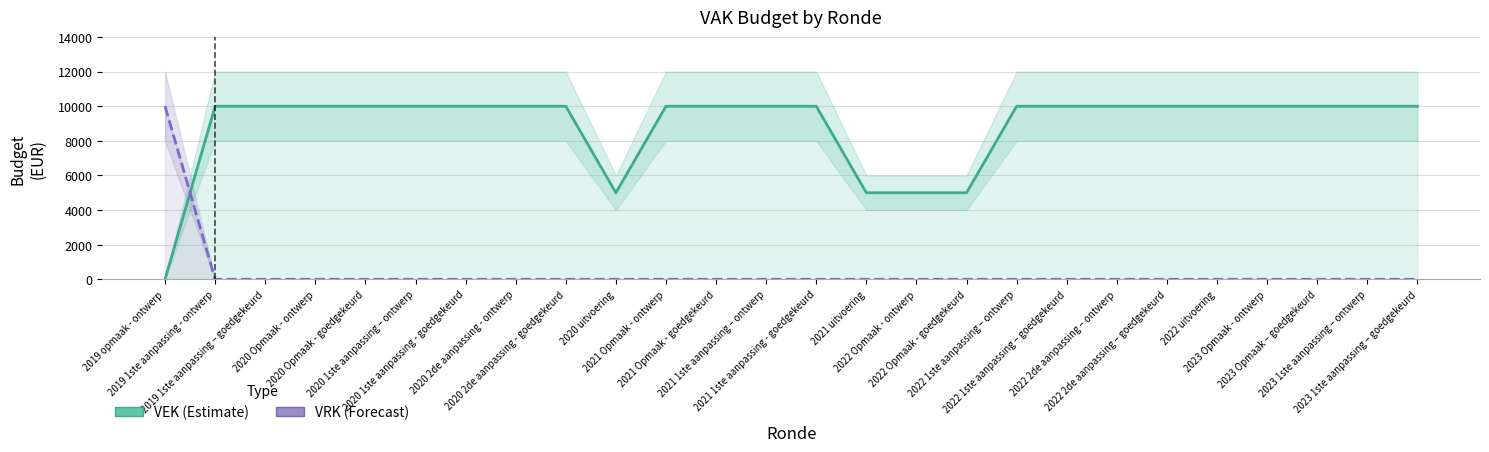

True or false: VEK has more than 1 points higher than both neighbors.

False